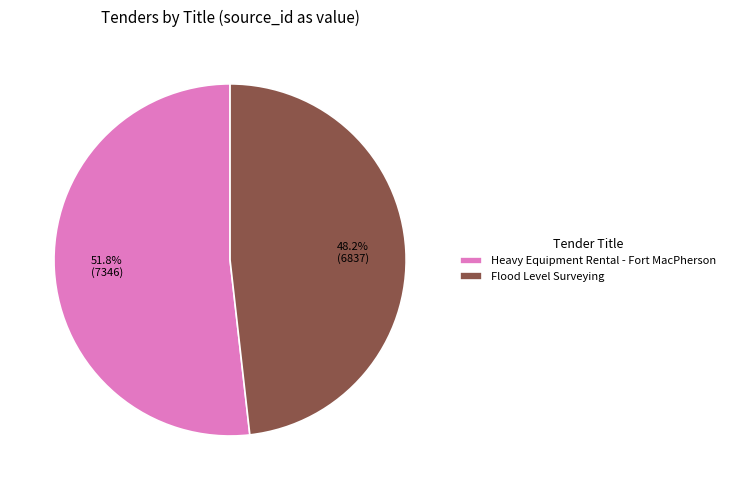

What percentage is NOT represented by Flood Level Surveying?

51.8%